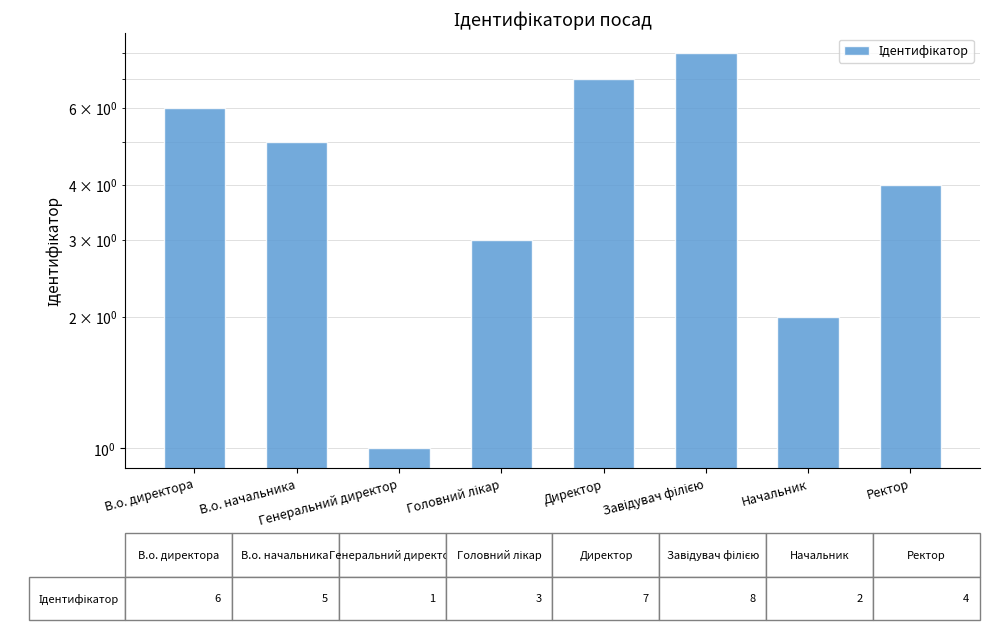

What is the label of the 1st bar from the right?

Ректор